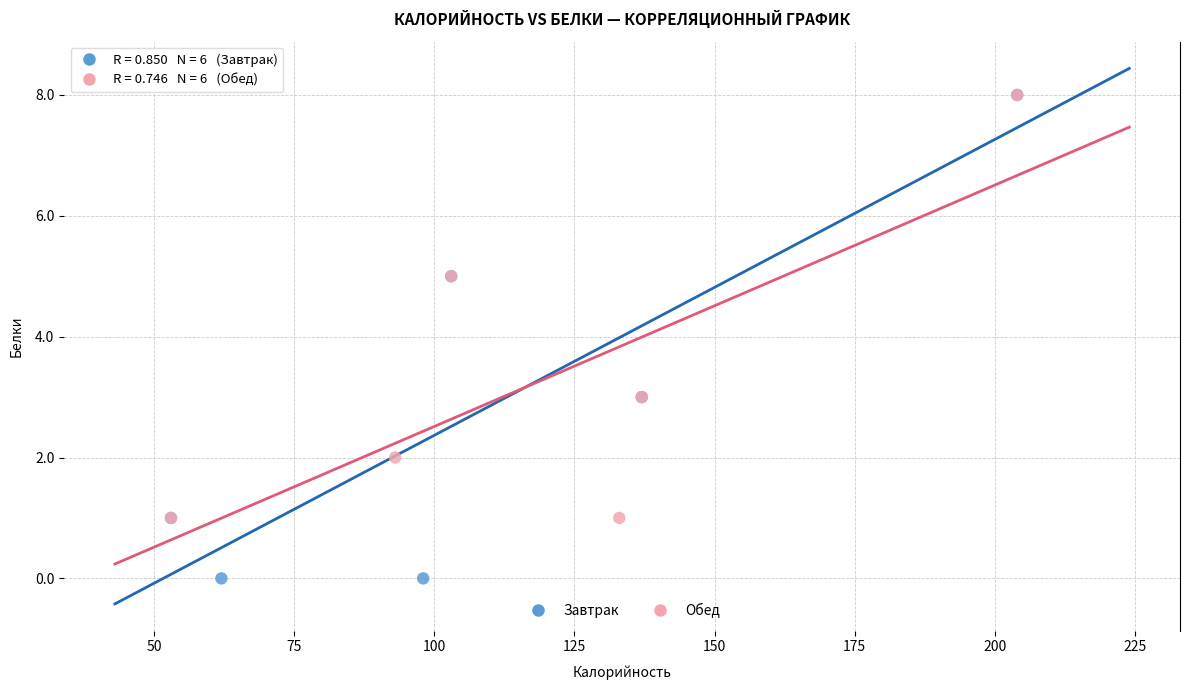

Which series contains the lowest Y value?

Завтрак